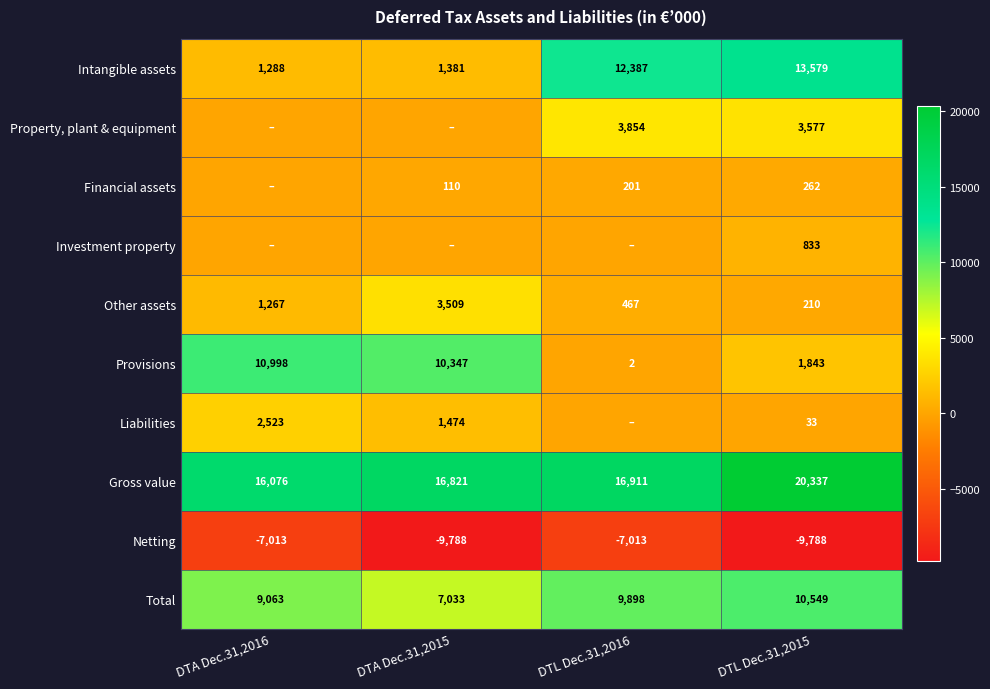

True or false: Liabilities has a value of 33 at DTL Dec.31,2015.

True